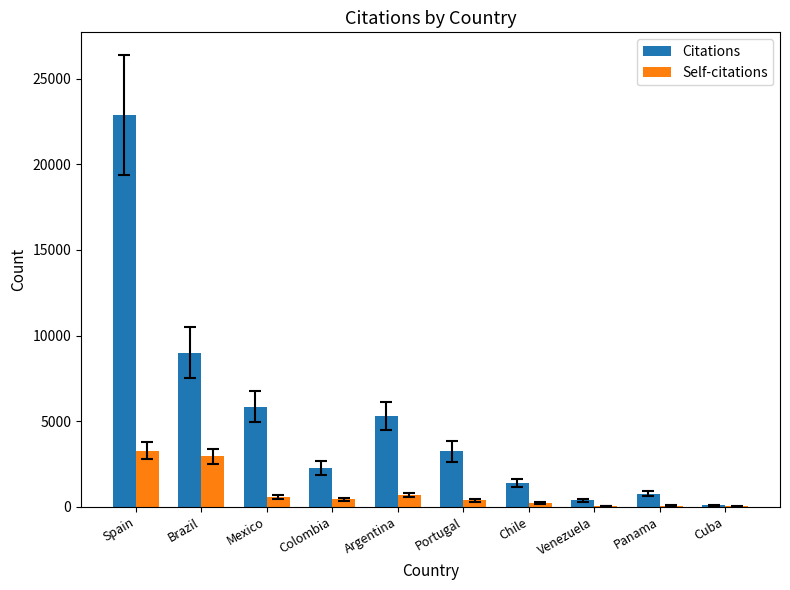

What is the sum of all Citations values?

51147